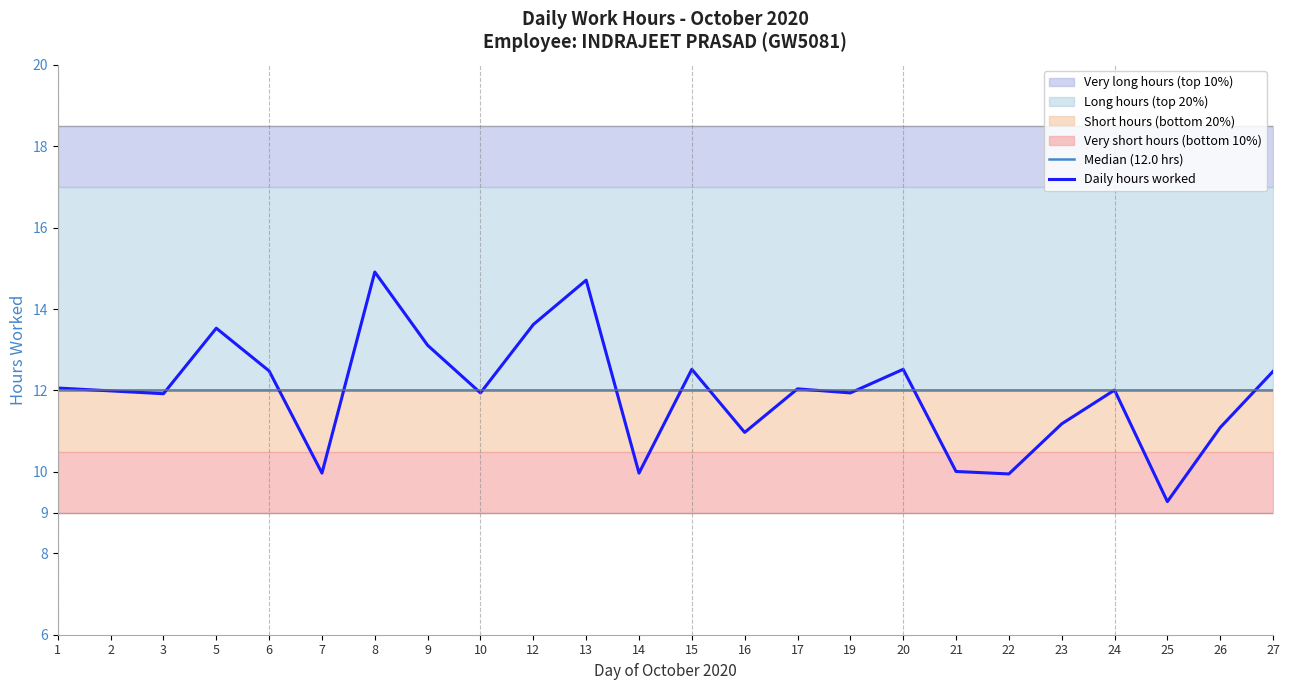

How many lines are shown in the chart?

2